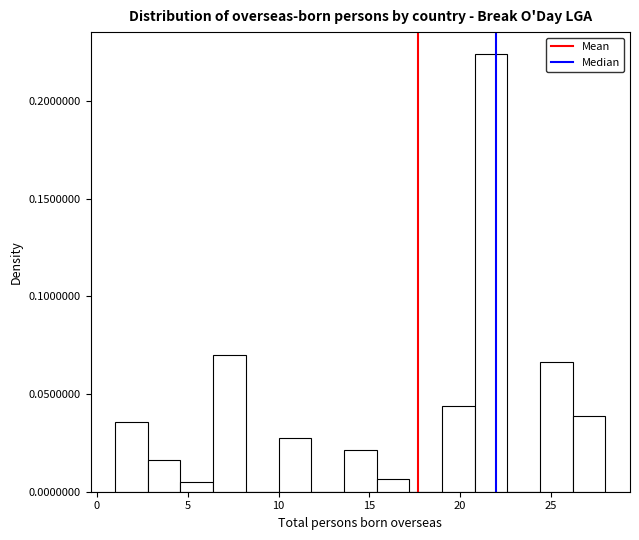

Read against the x-axis, roughly where is the centre of the tallest bar?

21.5